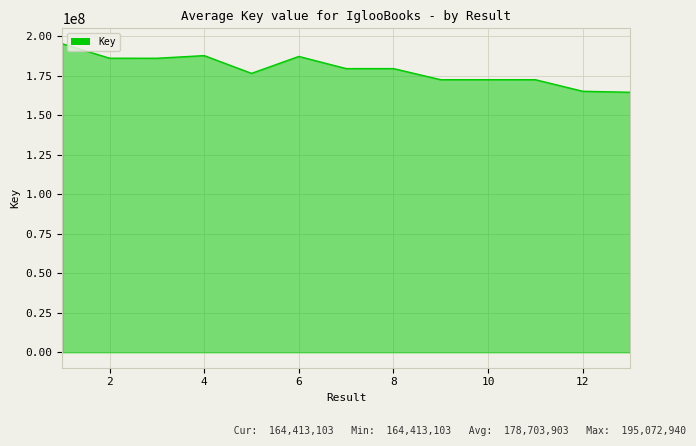

What is the minimum value shown in the chart?

164413103